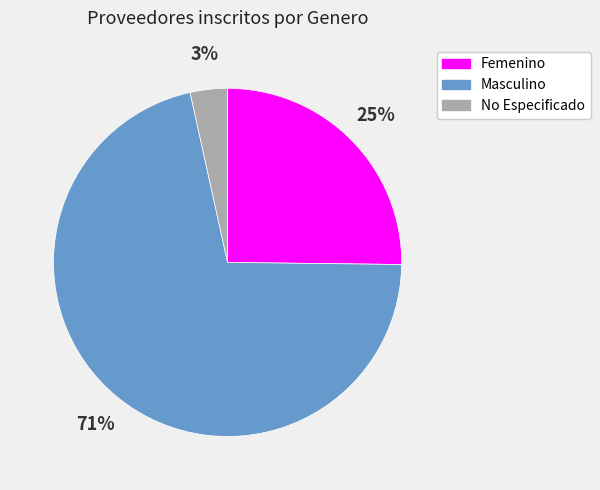

How many segments does this pie chart have?

3